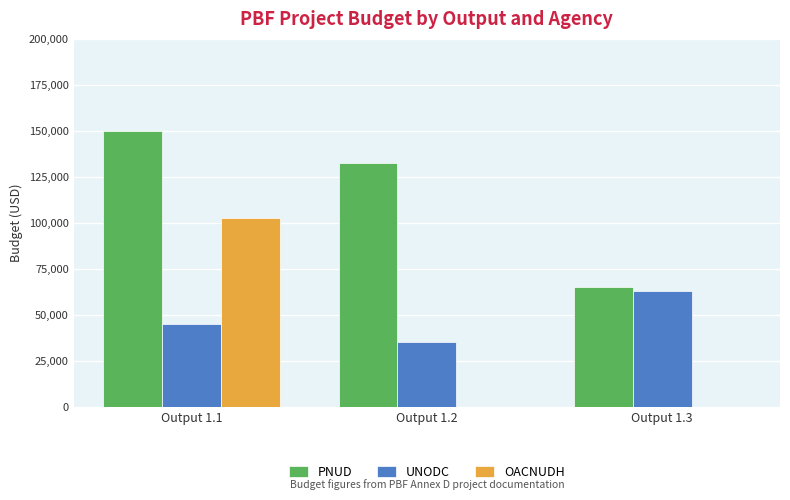

Is the value of UNODC at Output 1.2 greater than the value of PNUD at Output 1.3?

No